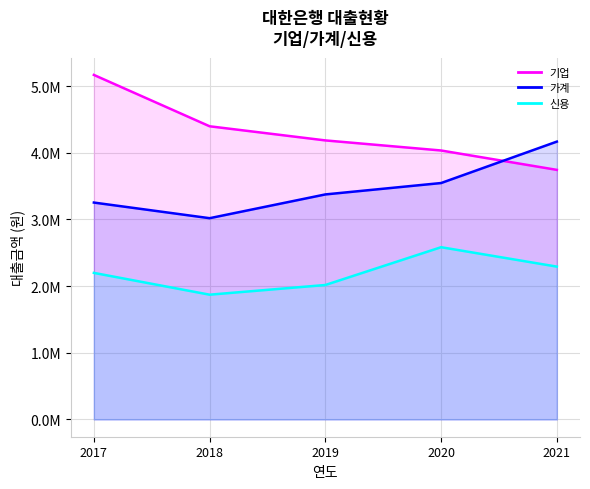

Is it true that 가계 equals 3019500 at 2018?

True